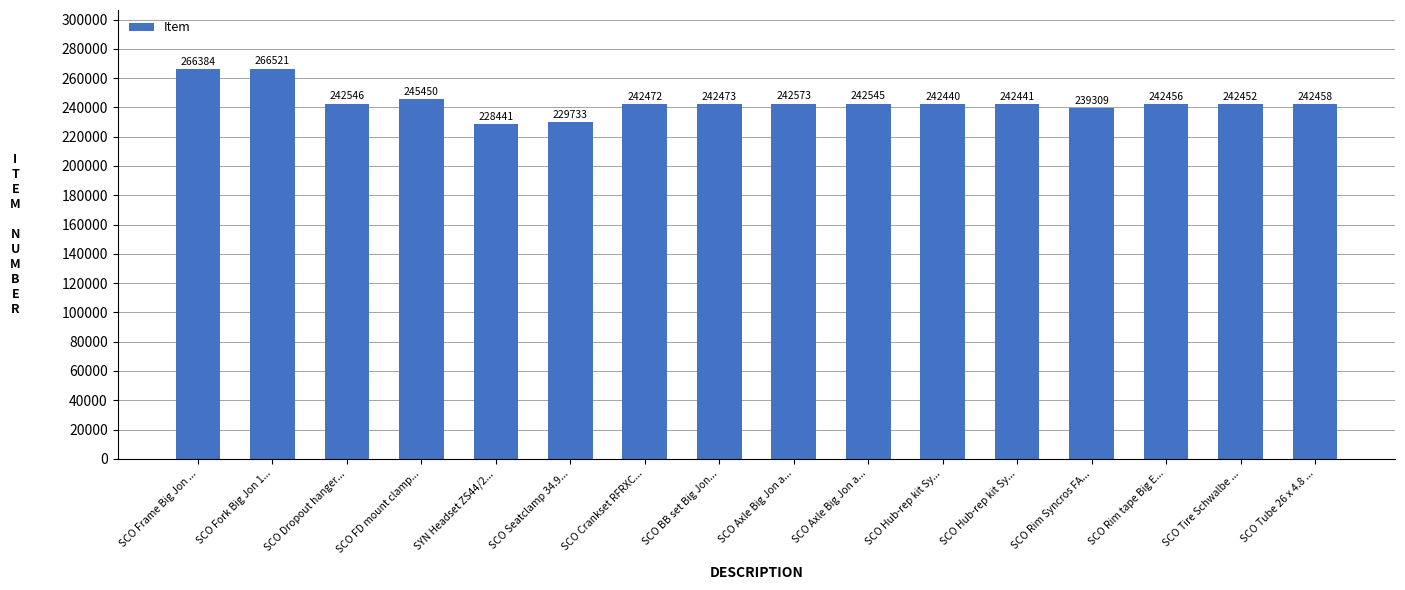

What is the value of the 4th bar from the left?

245450